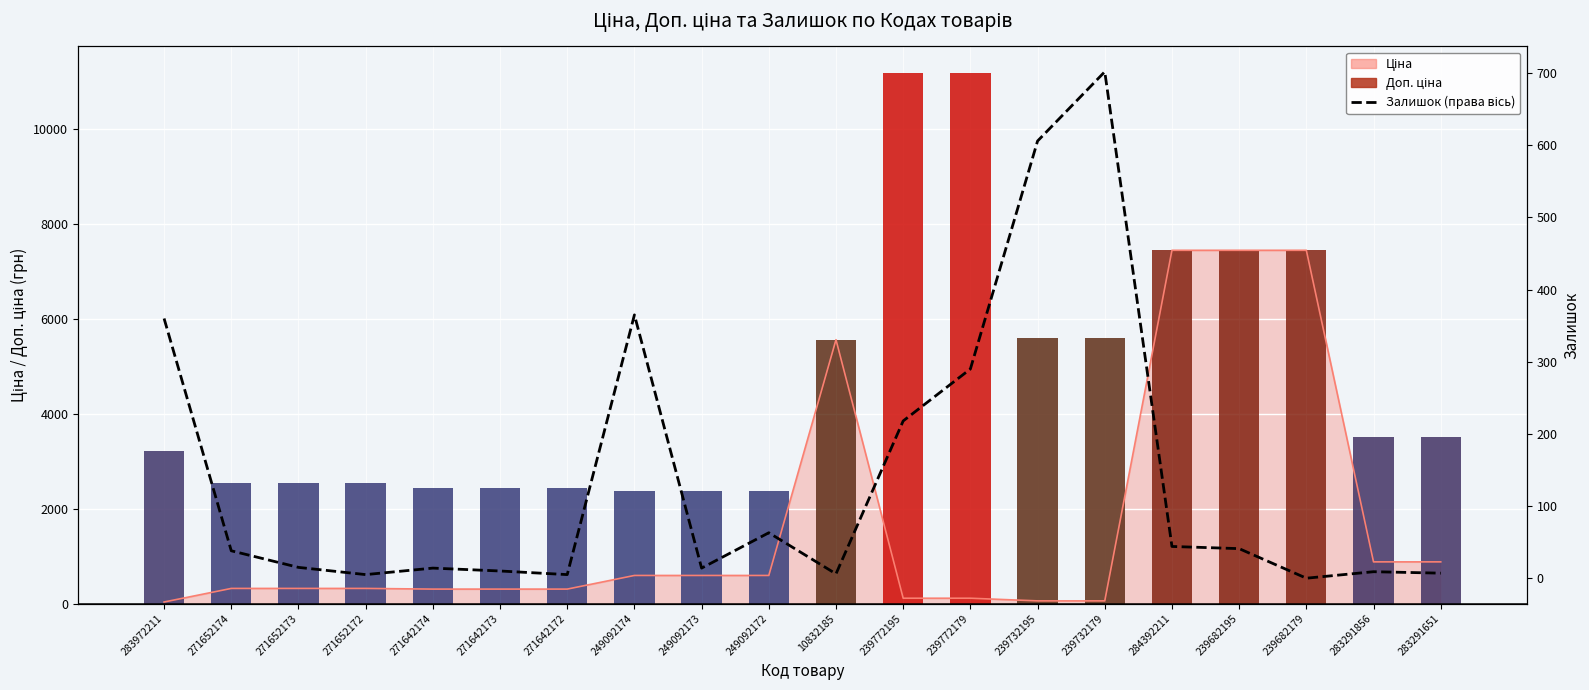

What is the approximate value of Залишок (права вісь) at 284392211?

44.0